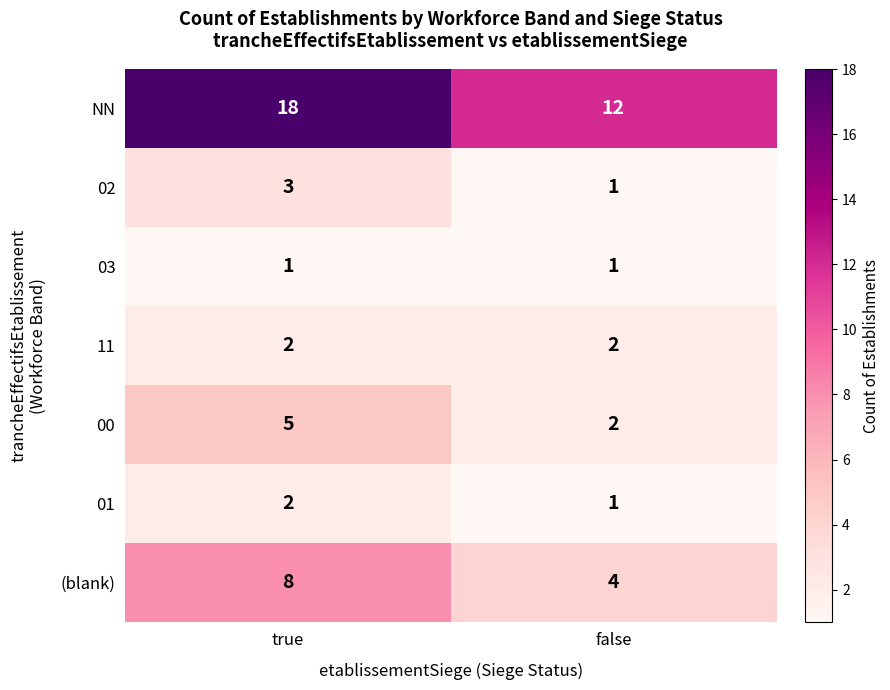

Which category has the highest value across all series?

true